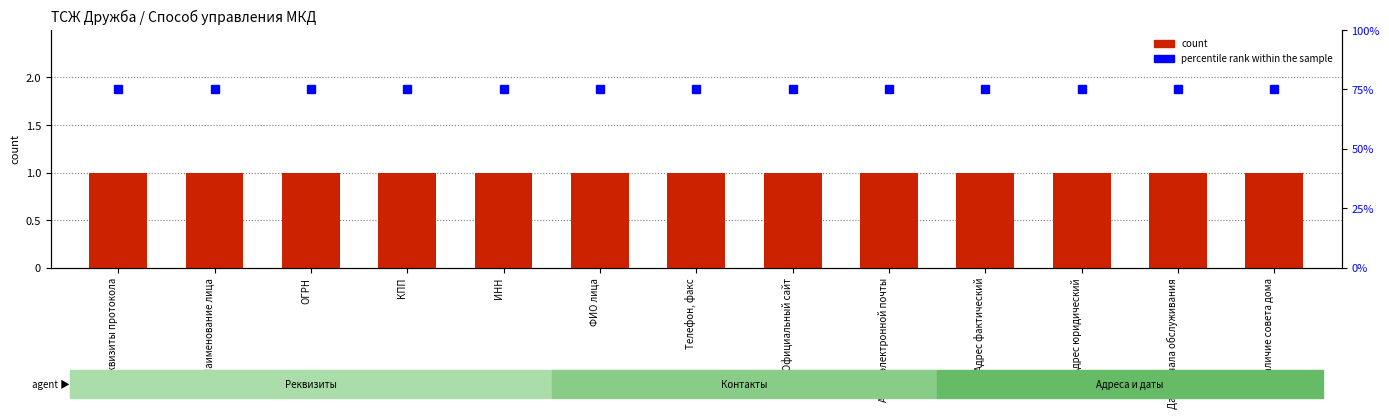

What is the total value across all series at ФИО лица?

76